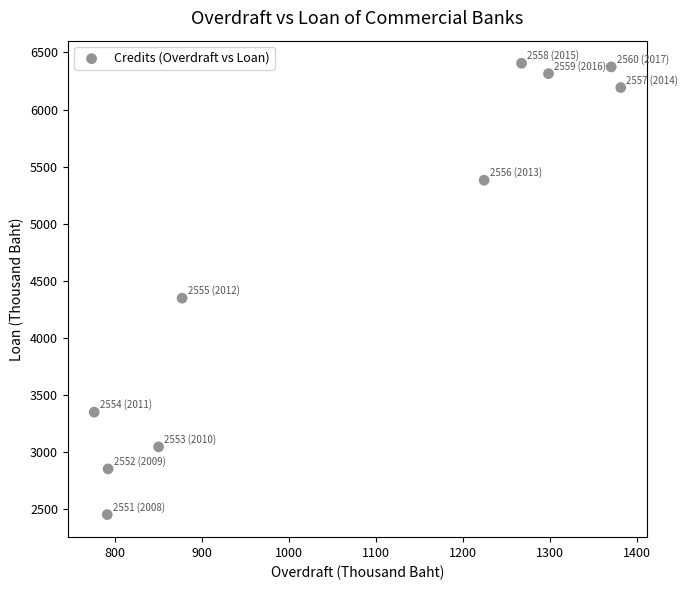

What is the range of X values (max minus min)?

605